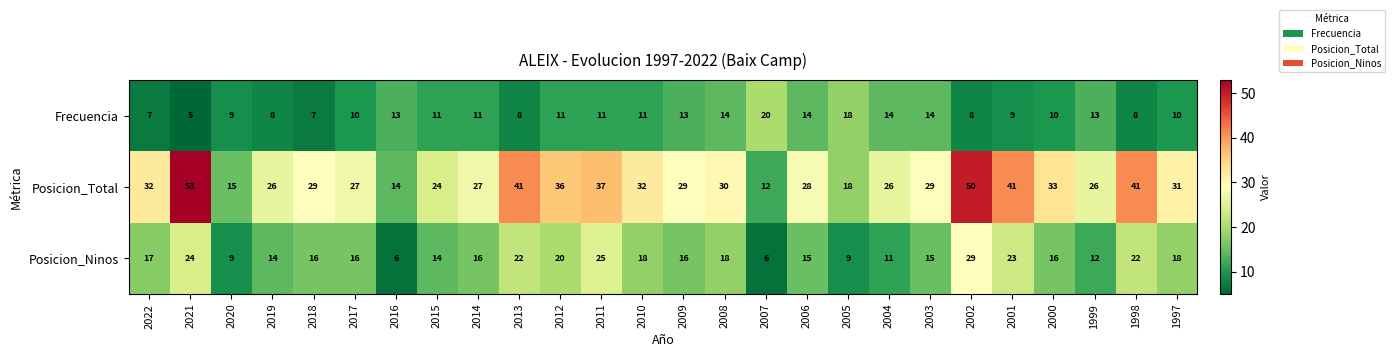

Is the value of Posicion_Total at 2006 greater than the value of Frecuencia at 2016?

Yes